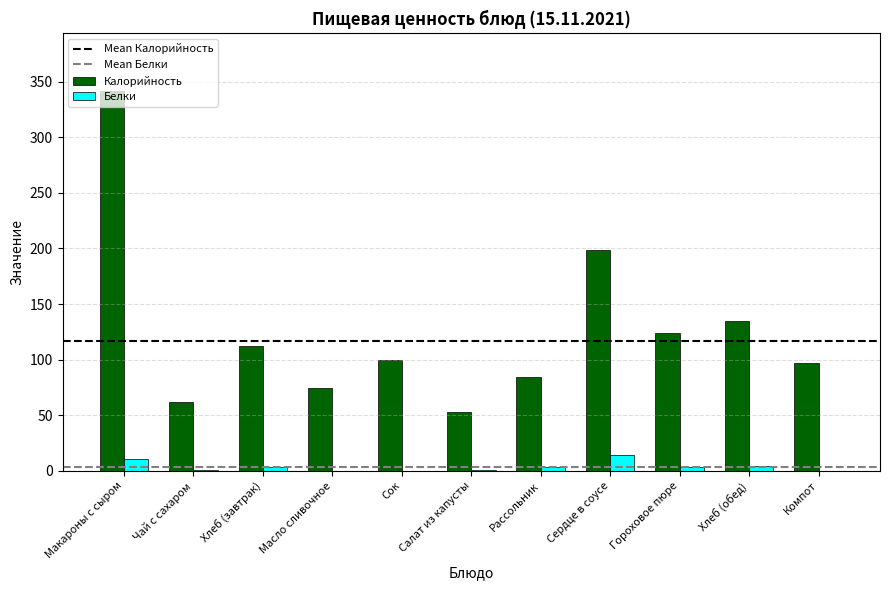

Is it true that Калорийность equals 46.8 at Сок?

False